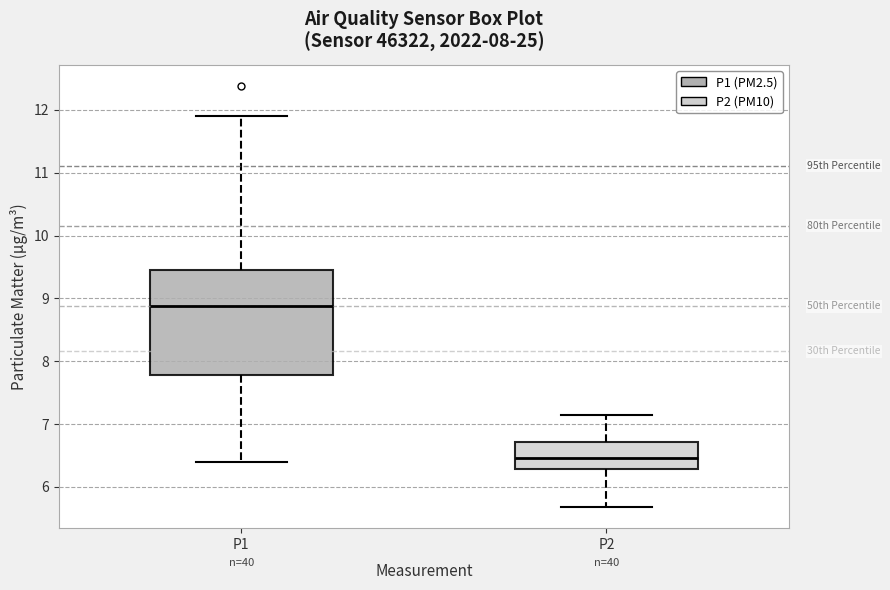

Which box has the highest median line?

P1